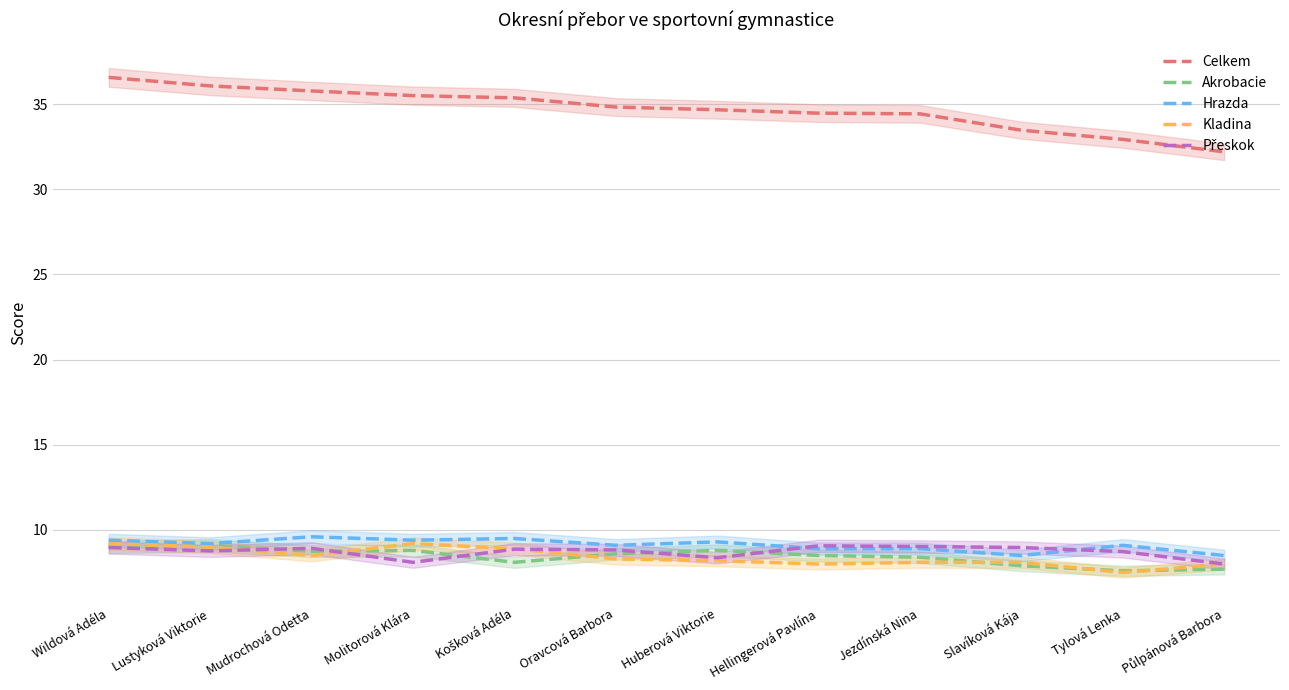

How many data points in Akrobacie are less than 8?

3